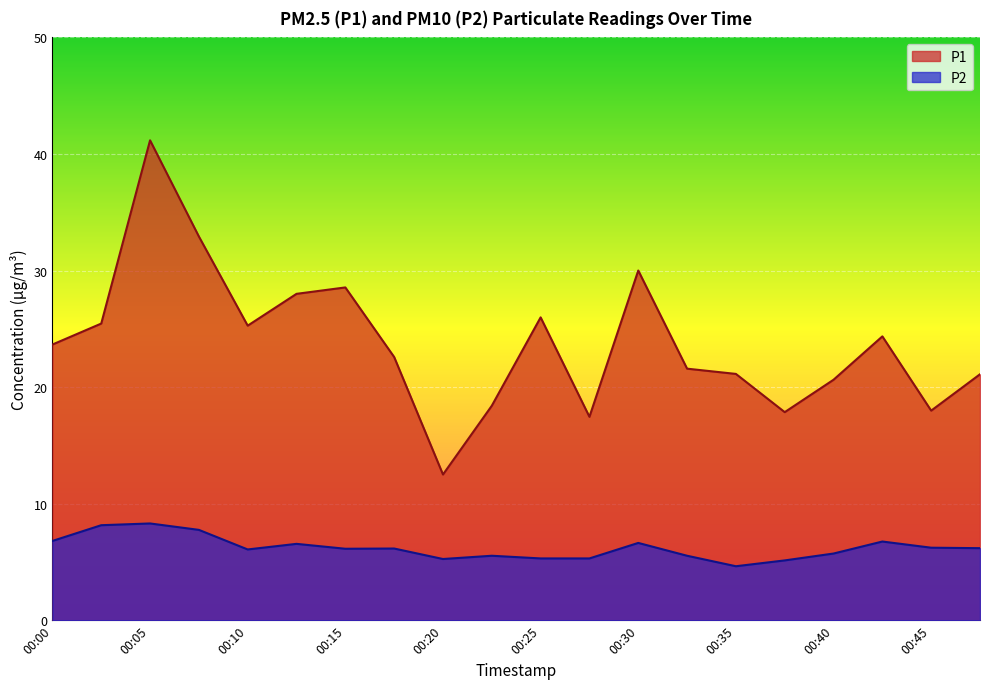

How many data points in P2 are above 6?

12